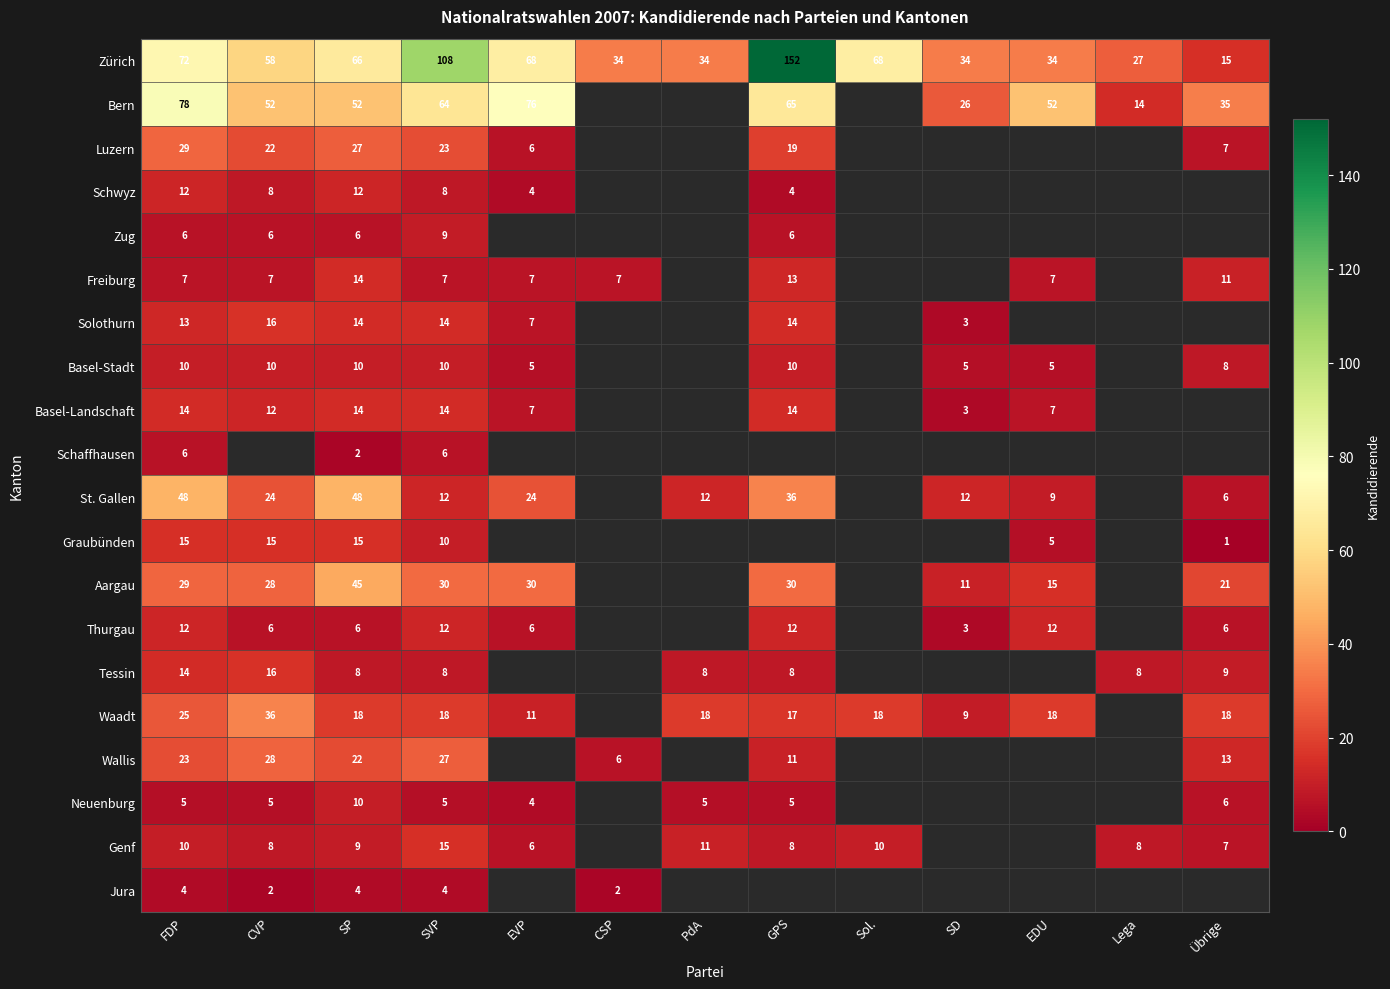

The value of Tessin at Lega is 11. True or false?

False